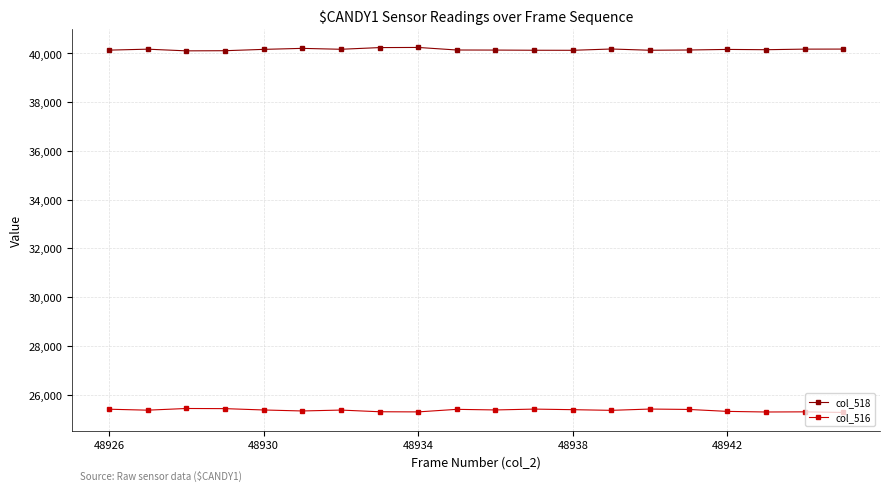

Rank the series by their average value, from highest to lowest.

col_518, col_516